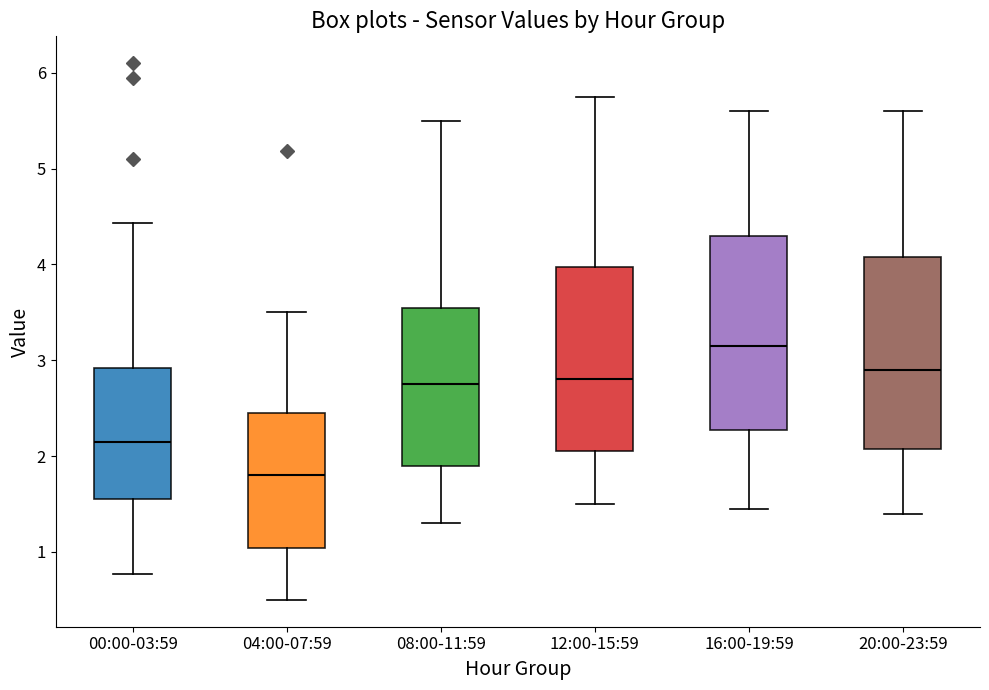

Where does the lower whisker of the box for 04:00-07:59 end on the y-axis? The values are not printed on the chart, so give them approximately, as read against the axis.

0.5